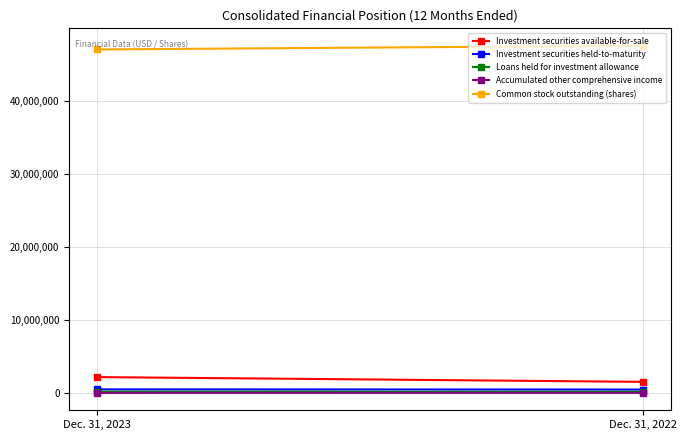

What is the minimum value for Accumulated other comprehensive income?

11484